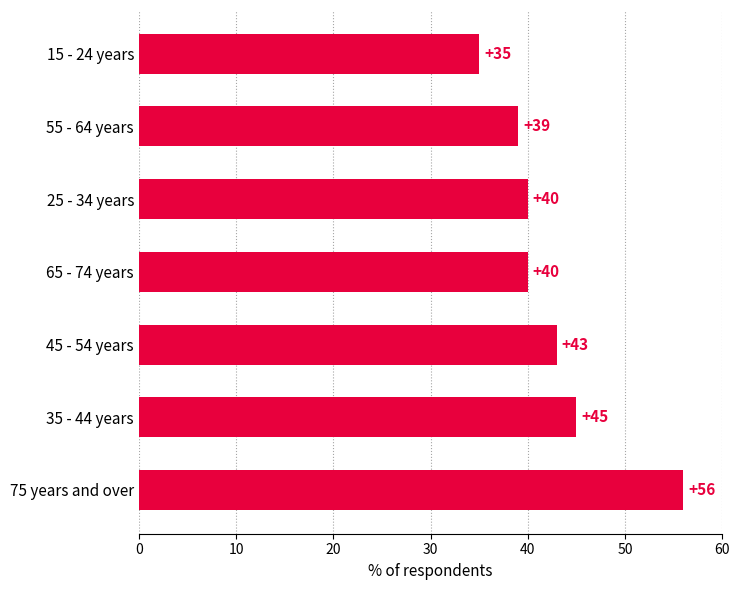

Count the number of categories in the chart.

7